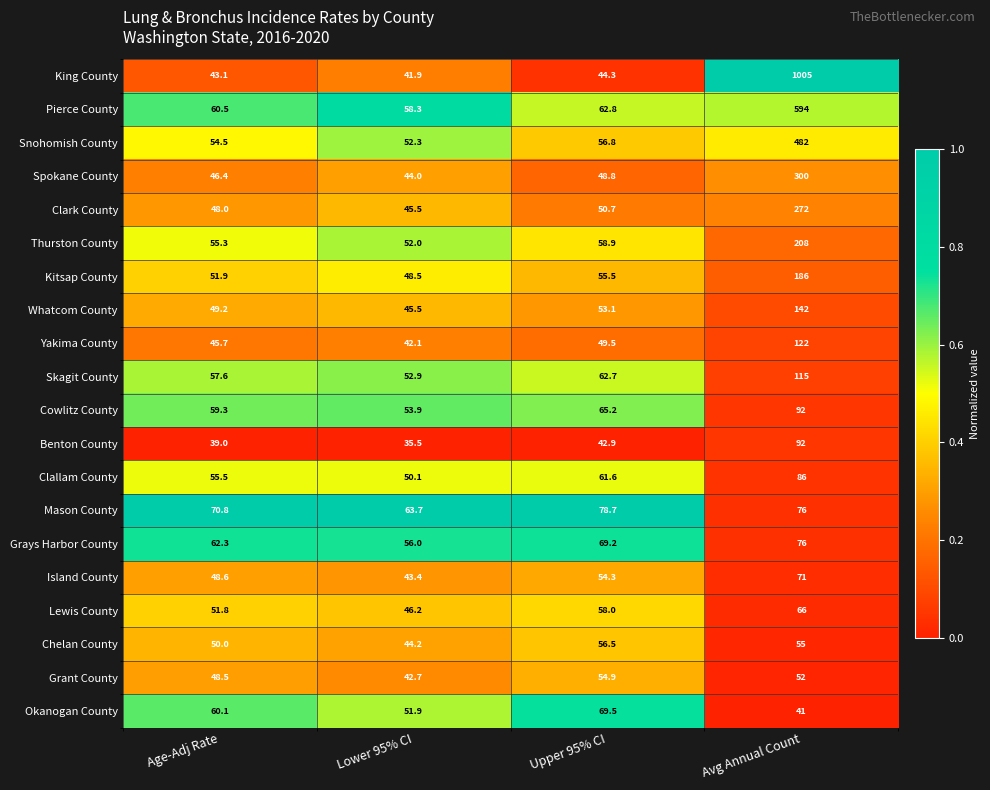

How many distinct data groups are displayed?

20